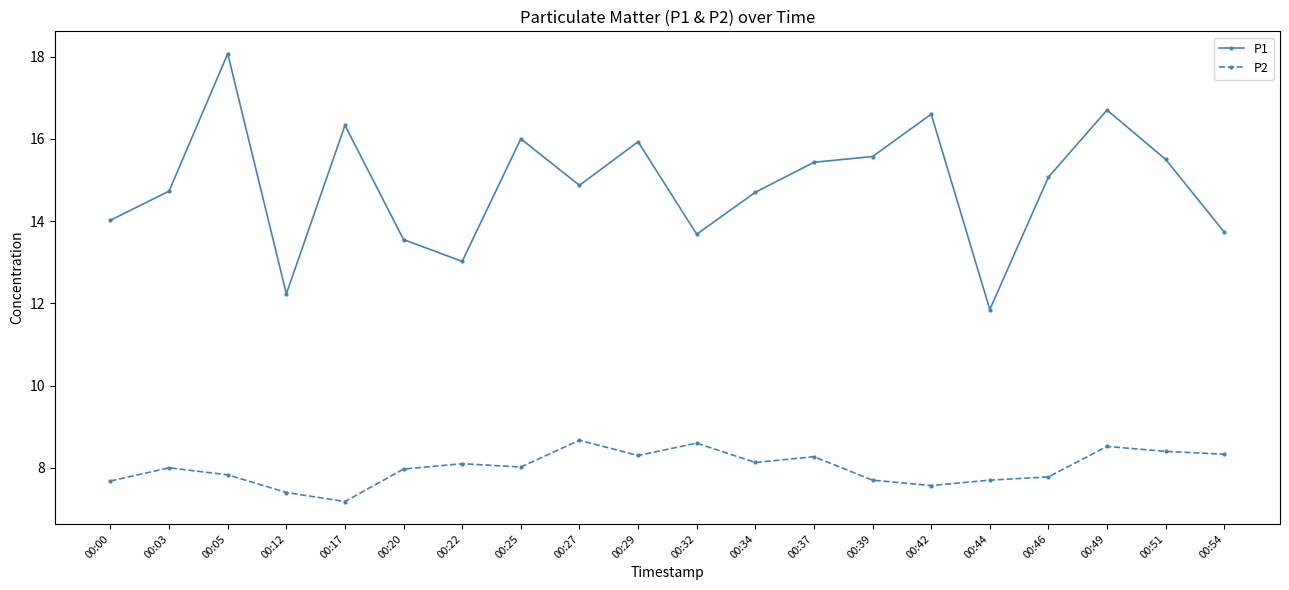

How many data points does each series have?

20